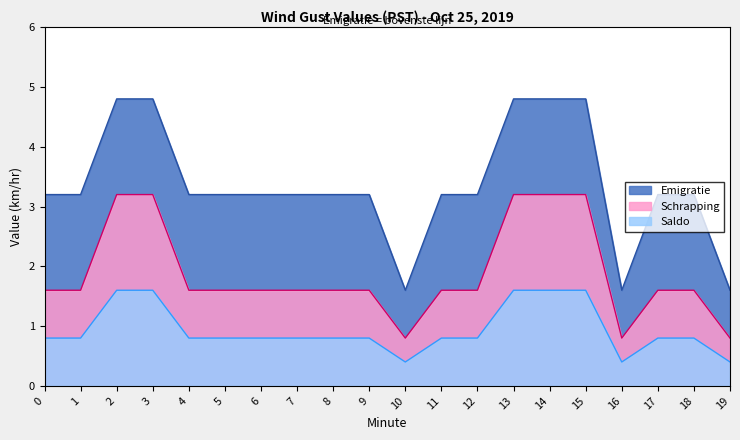

At 18, list the series in order from smallest to largest.

Saldo, Schrapping, Emigratie